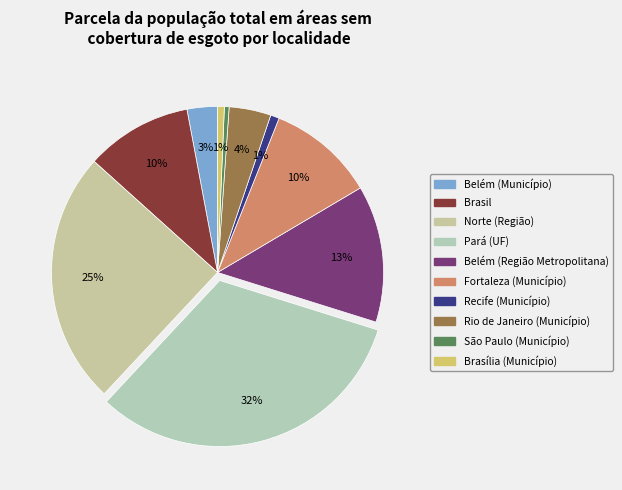

Is there any slice that represents more than half of the pie?

No